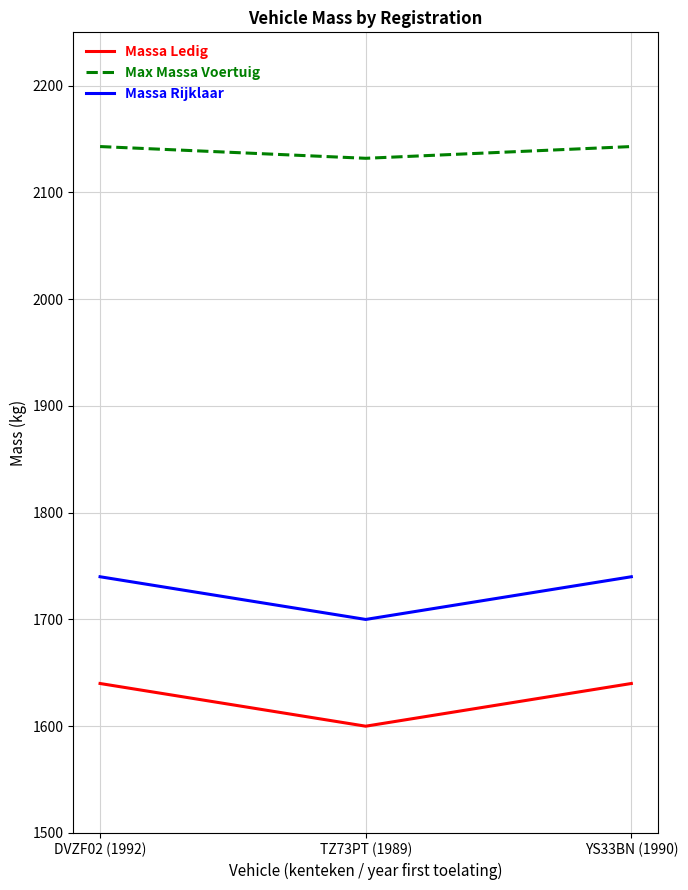

At how many categories does at least one series exceed 1786?

3